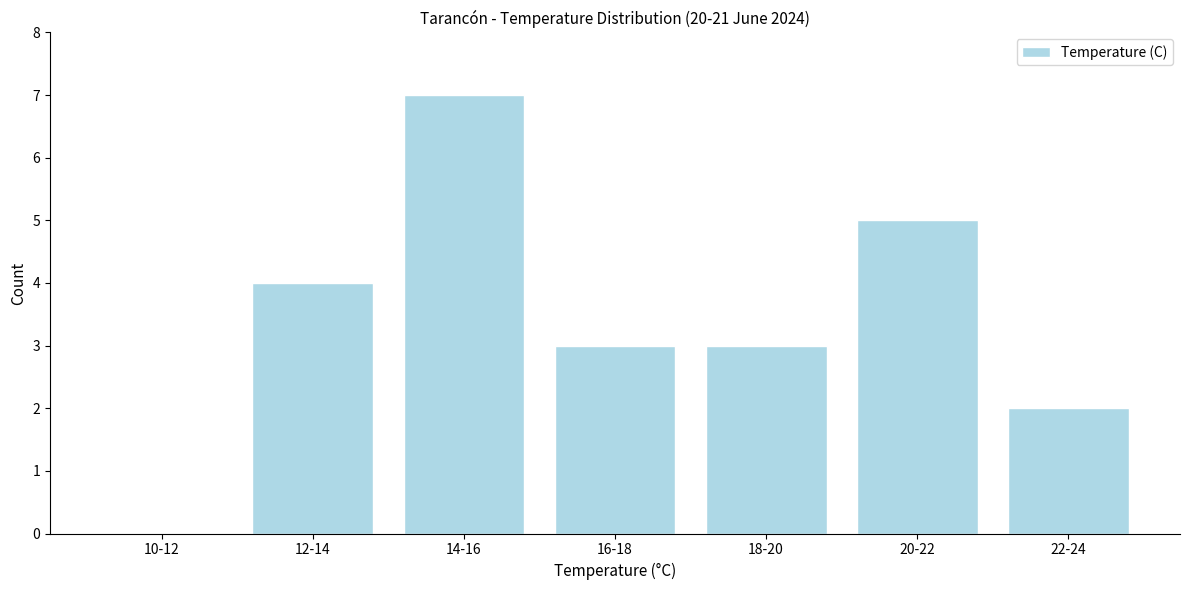

Reading right to left, transcribe all the data shown in this chart.

22-24=2	20-22=5	18-20=3	16-18=3	14-16=7	12-14=4	10-12=0